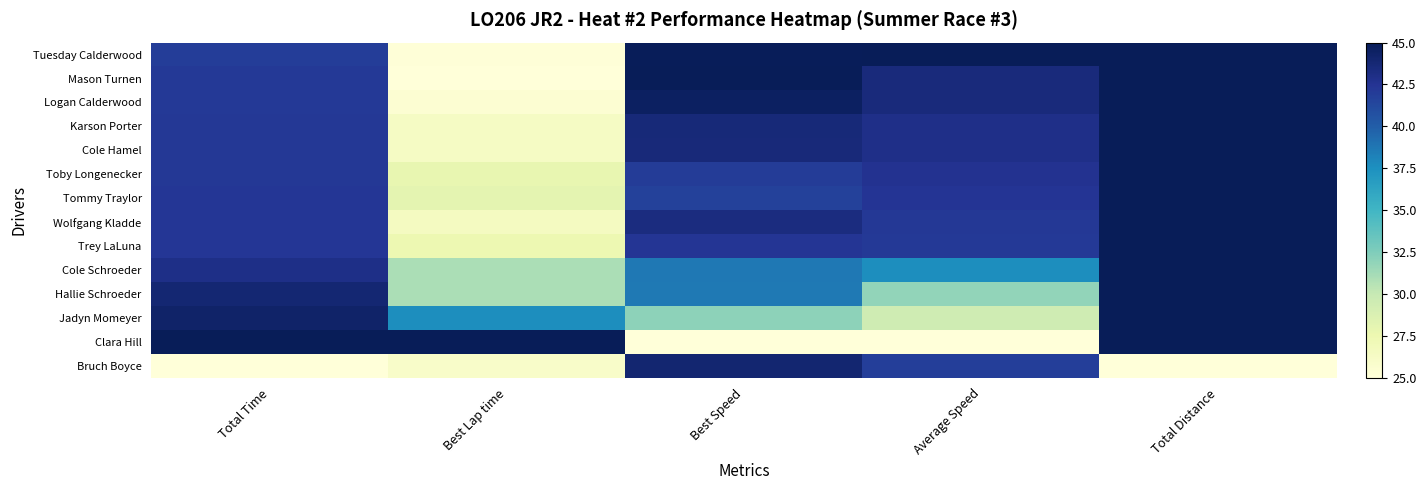

At which category is the sum across all series the highest?

Total Distance